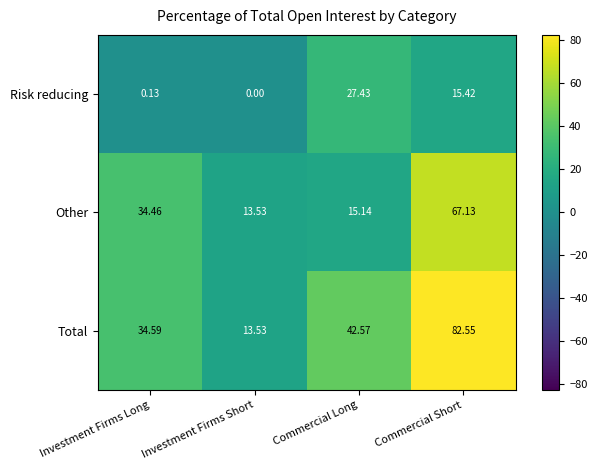

Rank the series by their average value, from lowest to highest.

Risk reducing, Other, Total